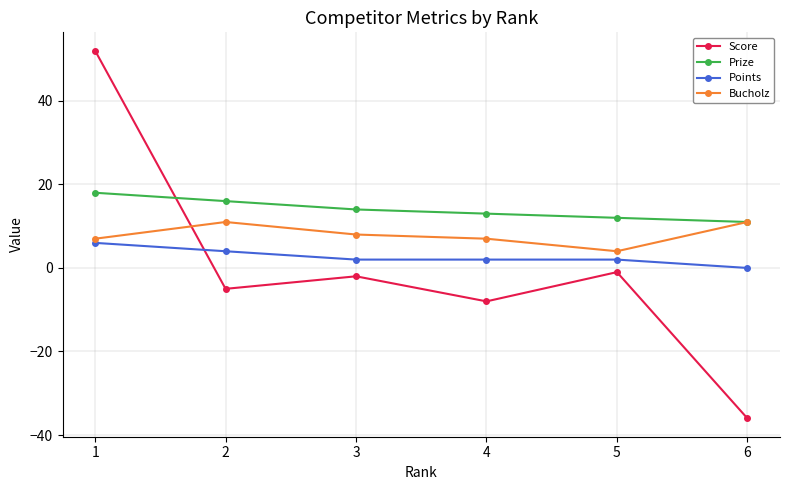

How many lines are shown in the chart?

4